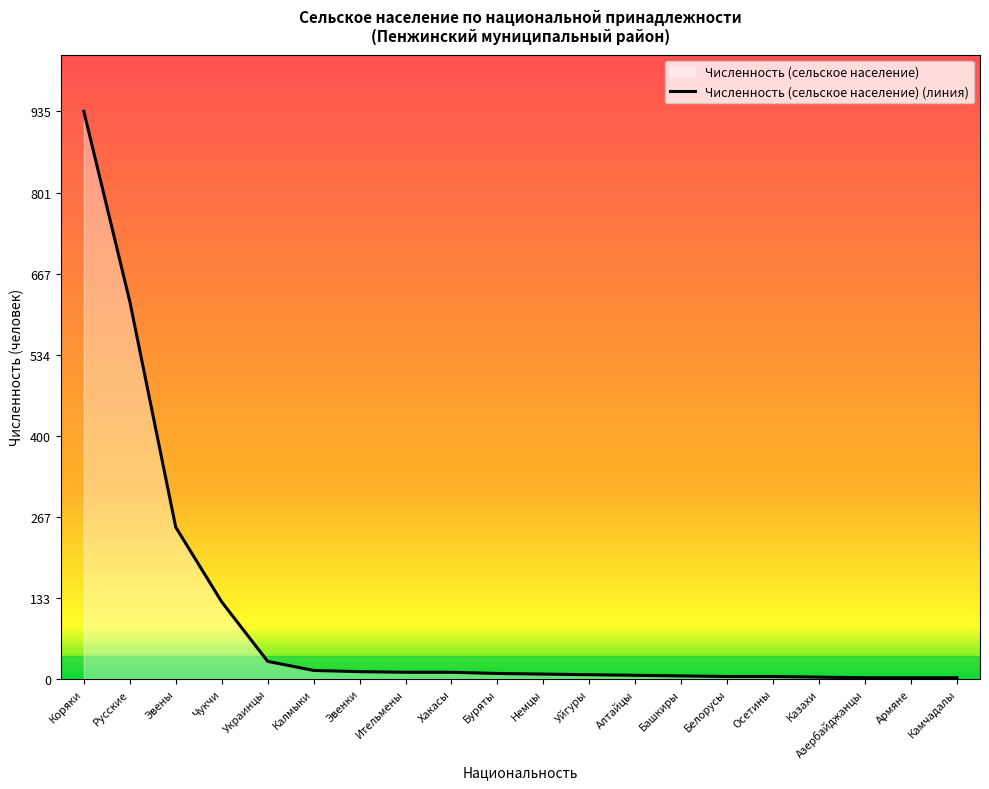

Between Эвенки and Хакасы, which is larger?

Эвенки